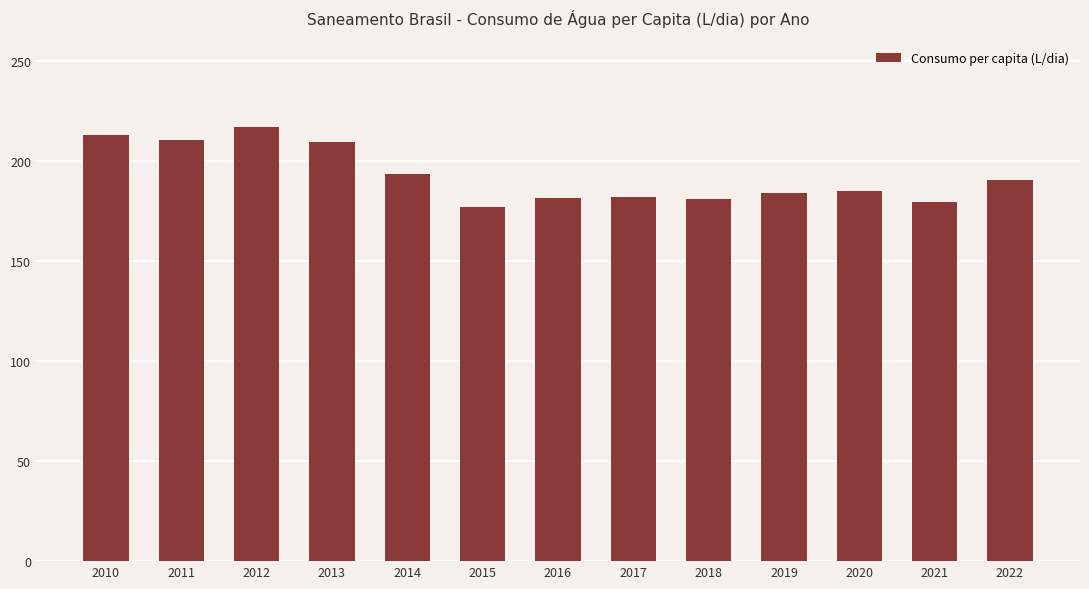

What value does the data have at 2016?

181.4